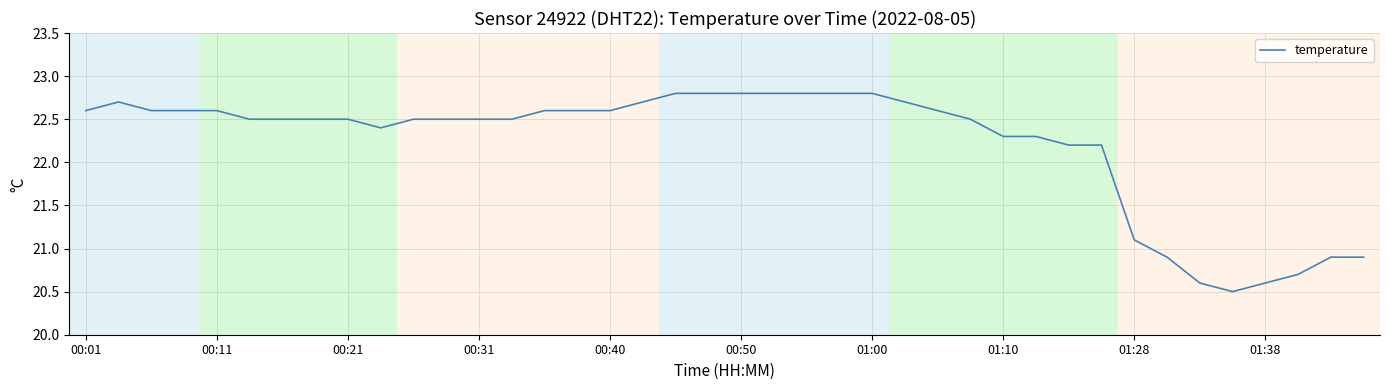

Is this an area chart (filled region under the line)?

No